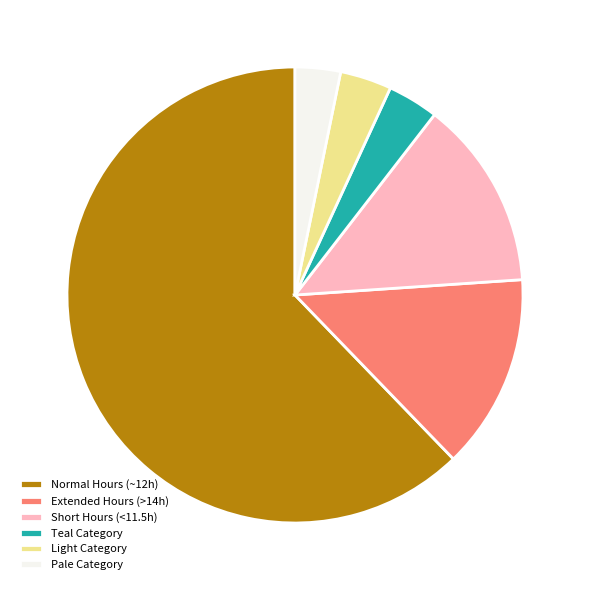

True or false: Extended Hours (>14h) accounts for 14% of the total.

True